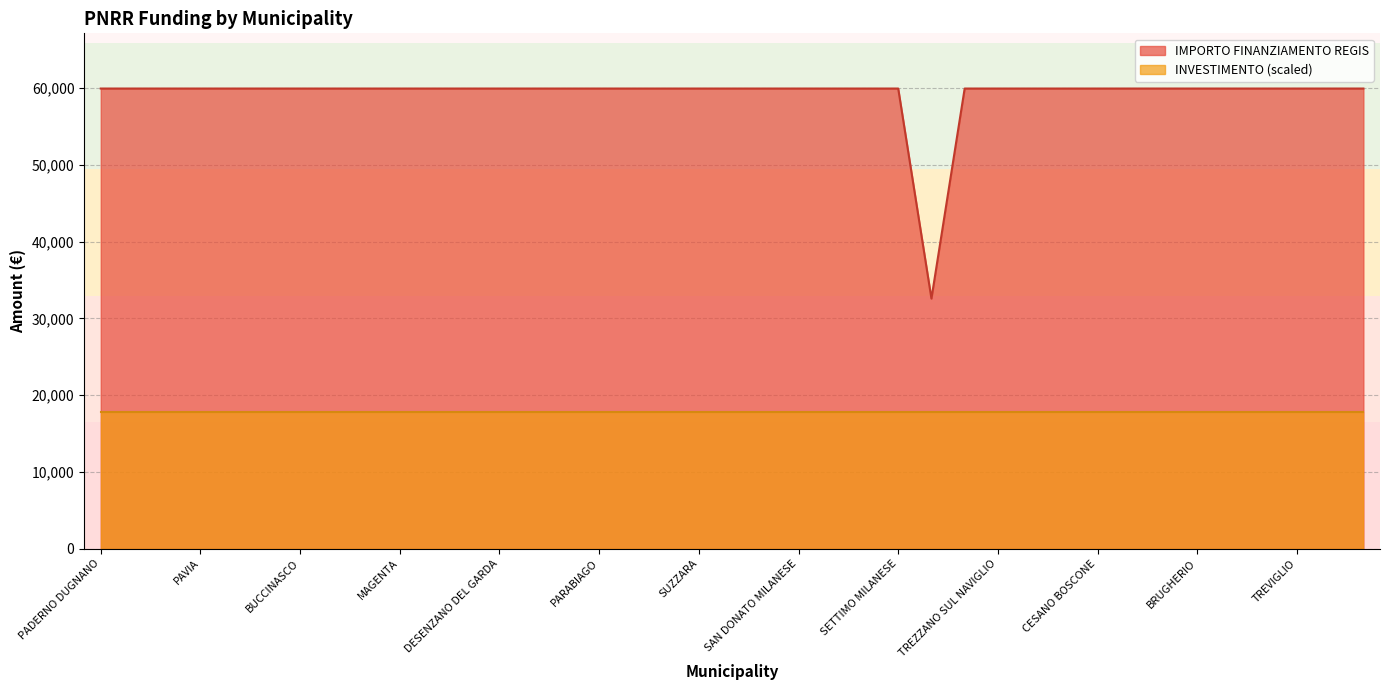

What is the lowest value of the INVESTIMENTO (scaled) series?

17779.2